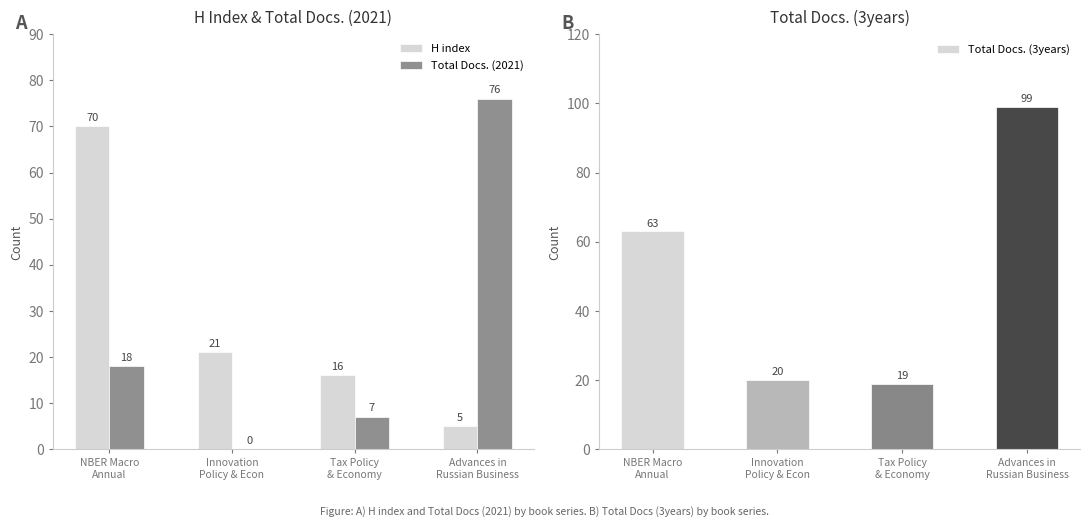

Which series has the widest spread of values?

Total Docs. (3years)